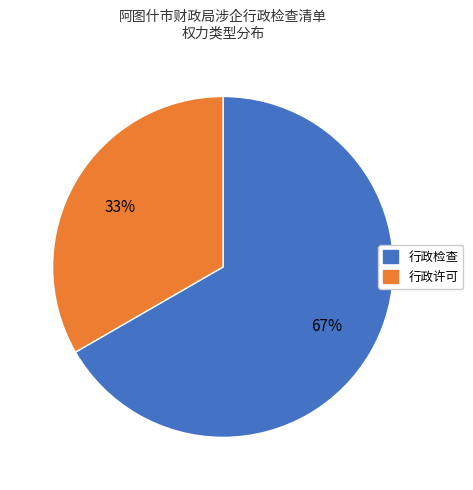

Does 行政检查 represent more than half of the total?

Yes